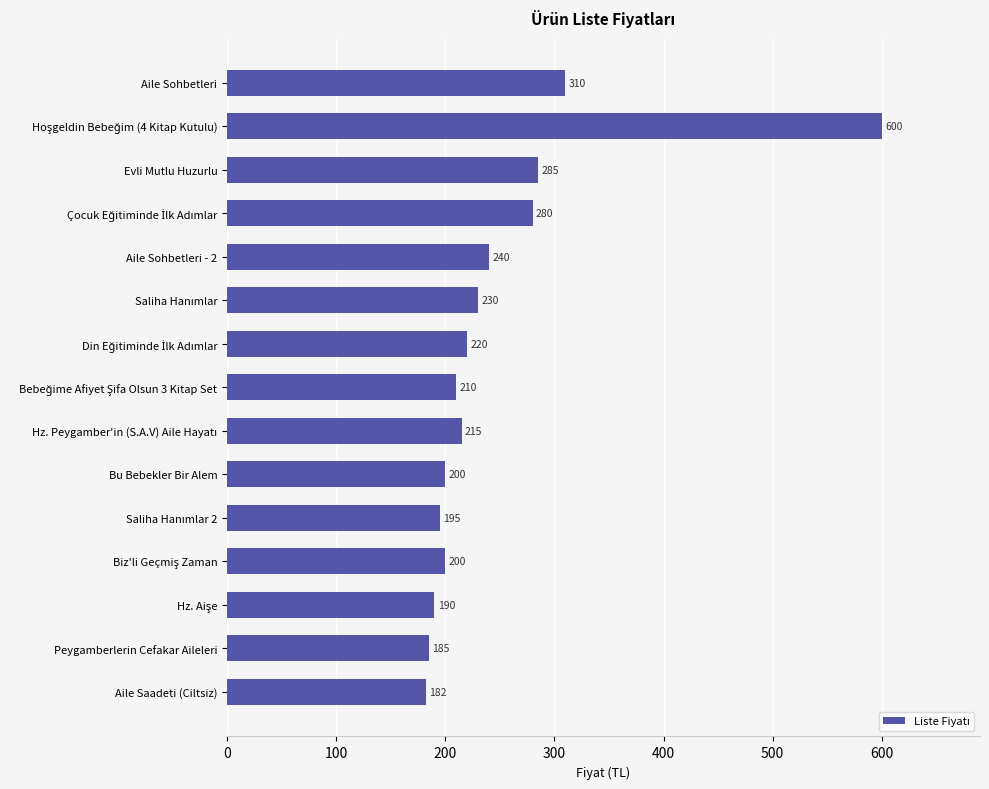

What is the greatest value displayed?

600